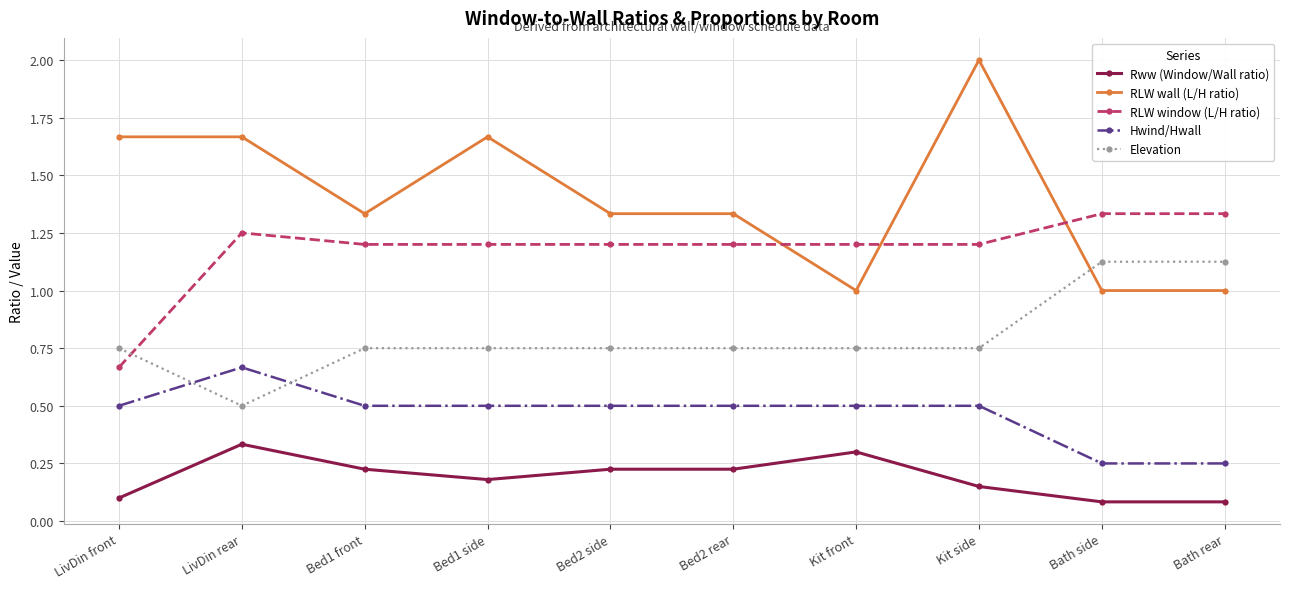

Where is Elevation nearest to the value 0?

LivDin rear